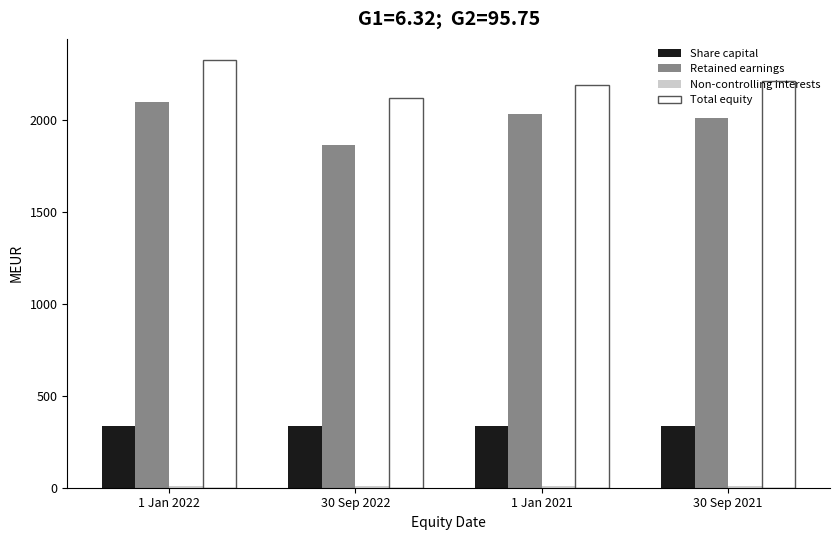

What is the sum of all Total equity values?

8837